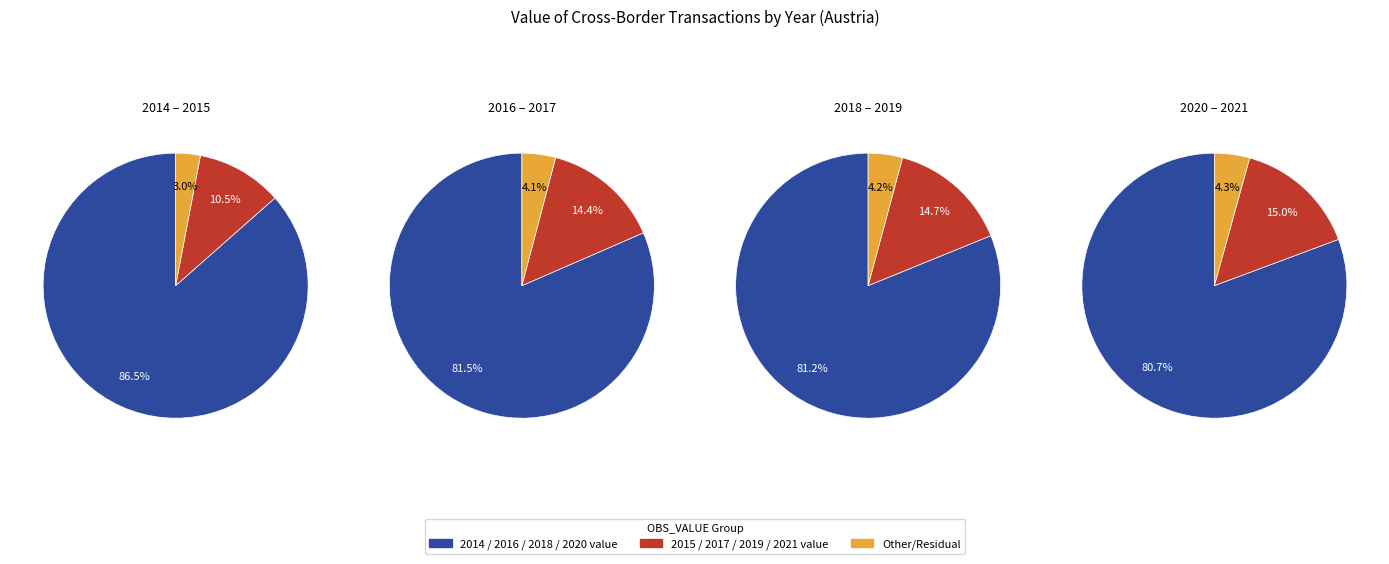

To the nearest percent, what is the difference between the 2021 and 2015 slice percentages?

5%